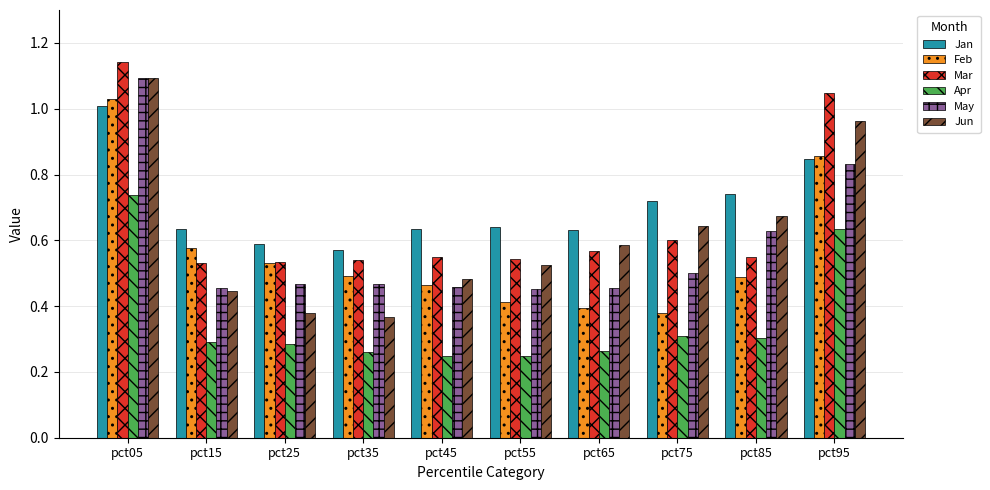

What is the total value across all series at pct55?

2.8